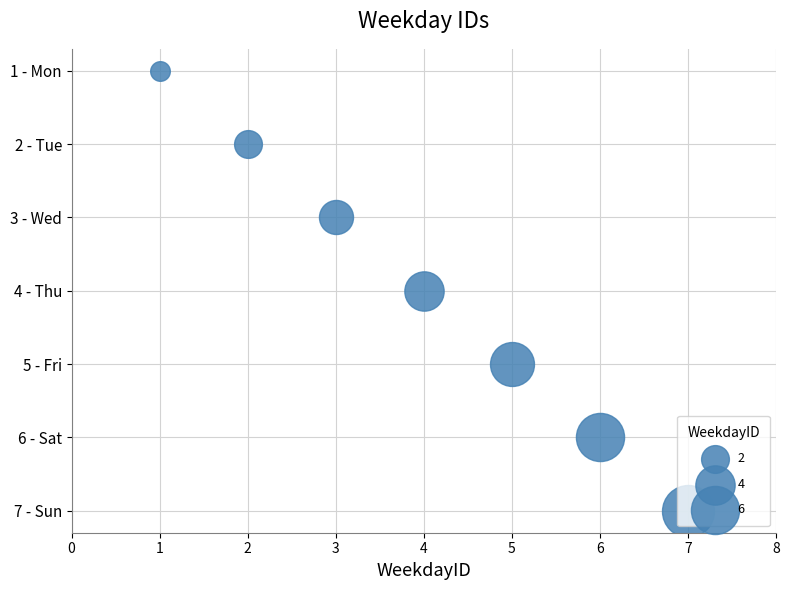

Which has a higher value, 4 - Thu or 2 - Tue?

4 - Thu